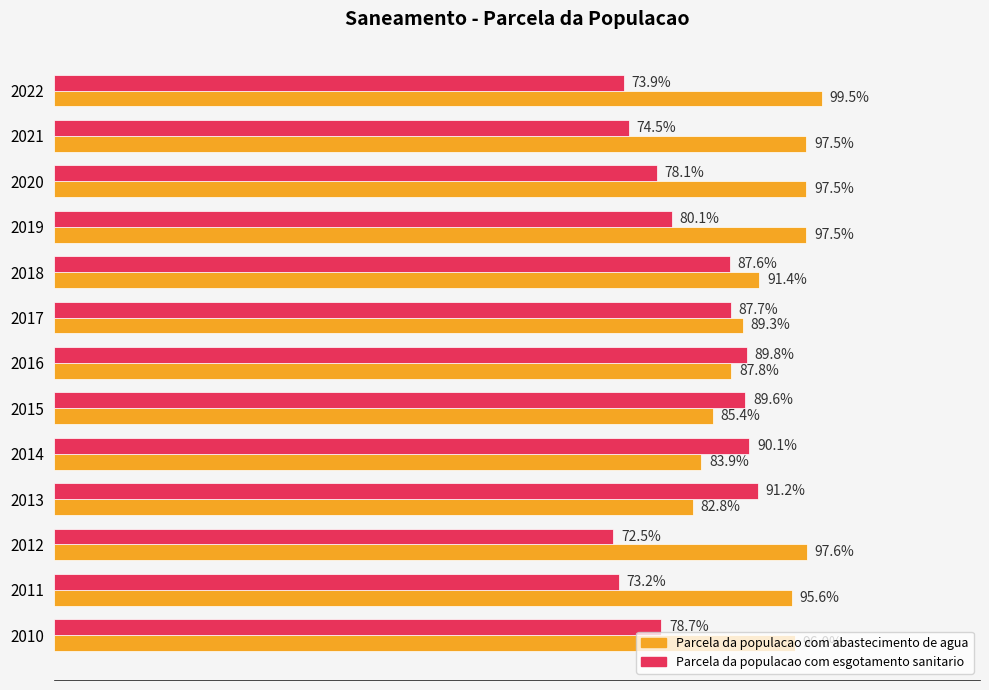

List the series in order of their peak value, lowest first.

Parcela da populacao com esgotamento sanitario, Parcela da populacao com abastecimento de agua